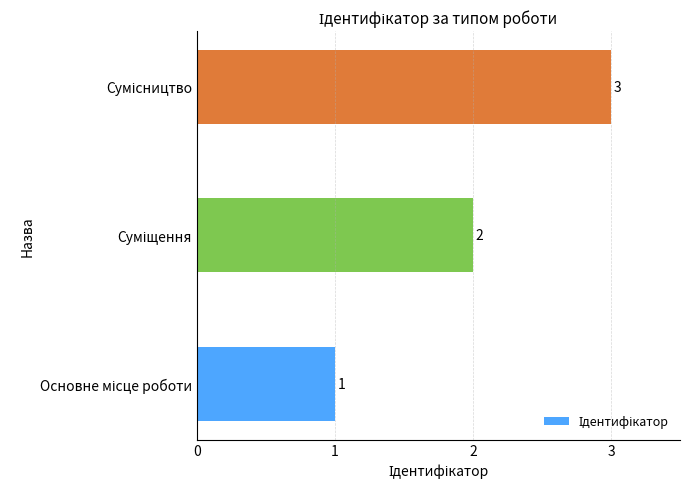

What is the greatest value displayed?

3